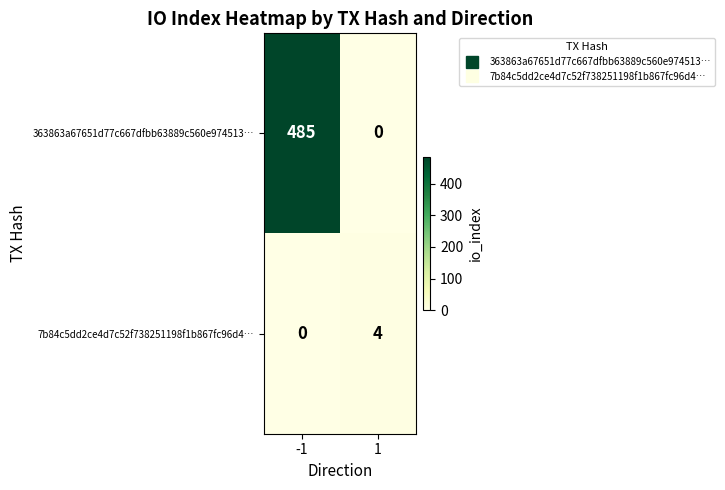

At which category is the sum across all series the highest?

-1